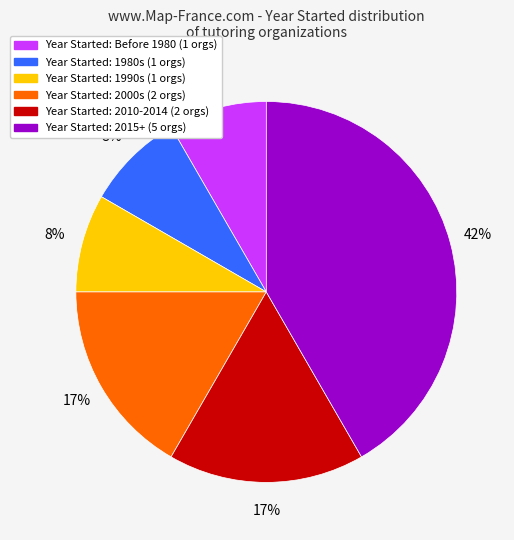

Is there a majority slice in this chart?

No